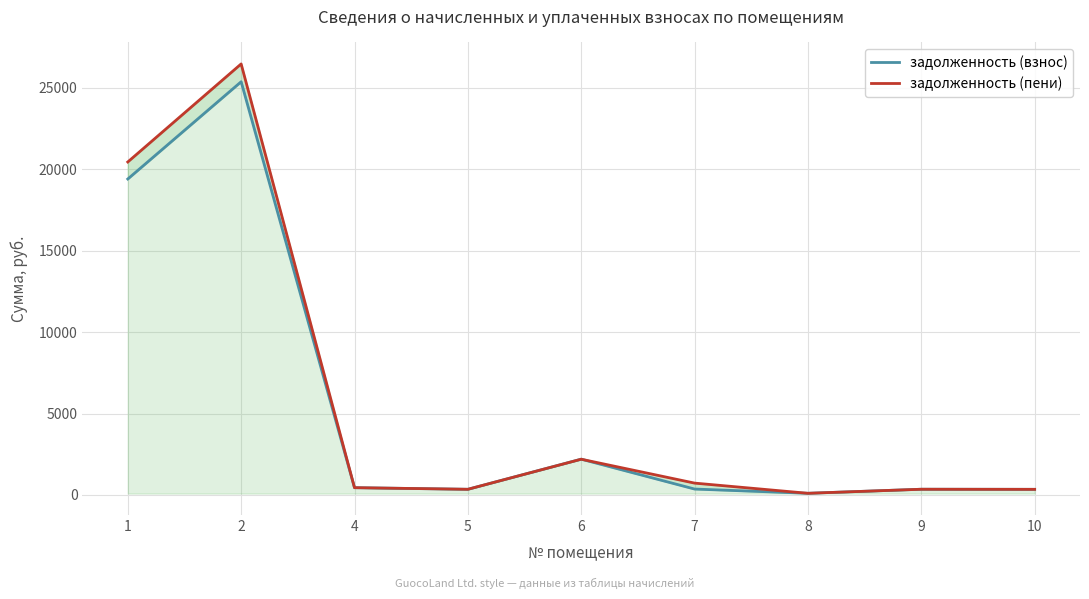

What are all the series names shown in the legend?

задолженность (взнос), задолженность (пени)